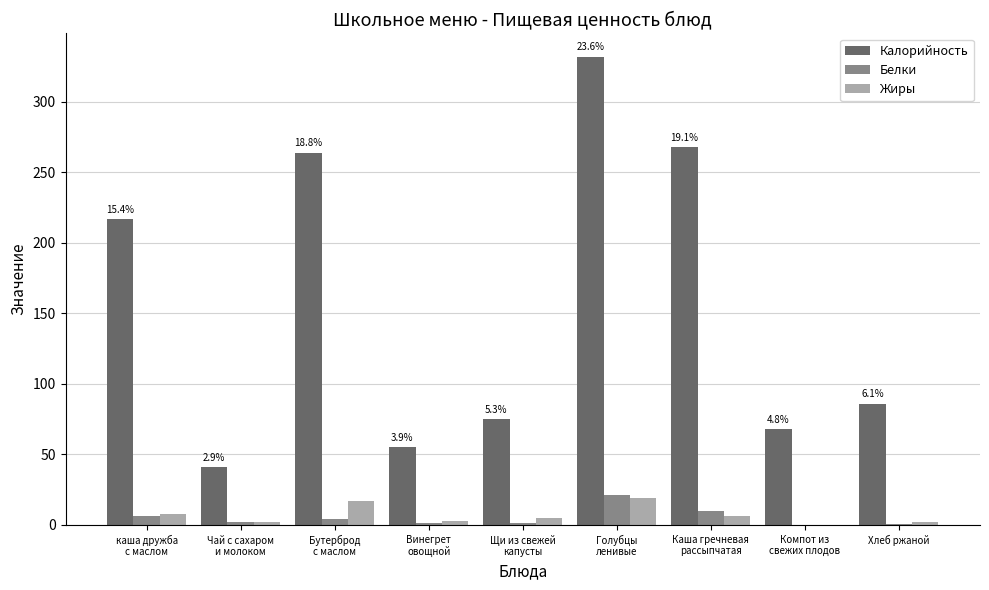

What is the sum of all Жиры values?

61.8